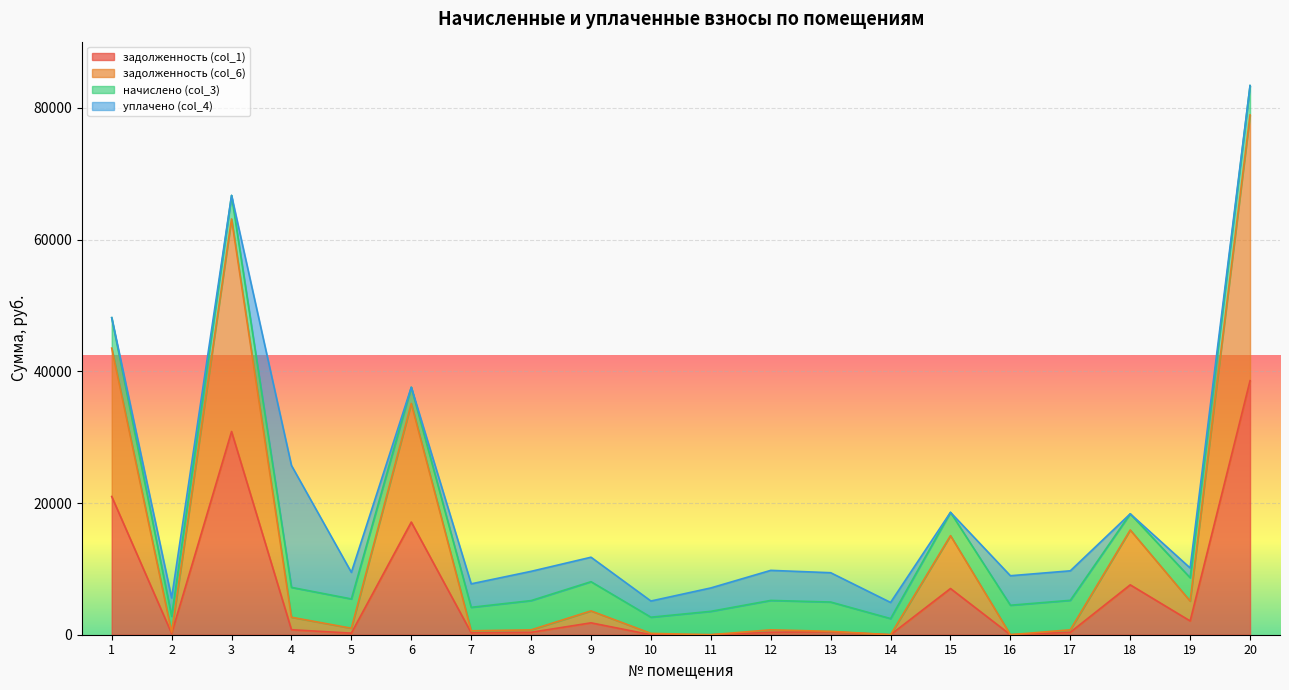

How many interior local peaks does the задолженность (col_1) series have?

6